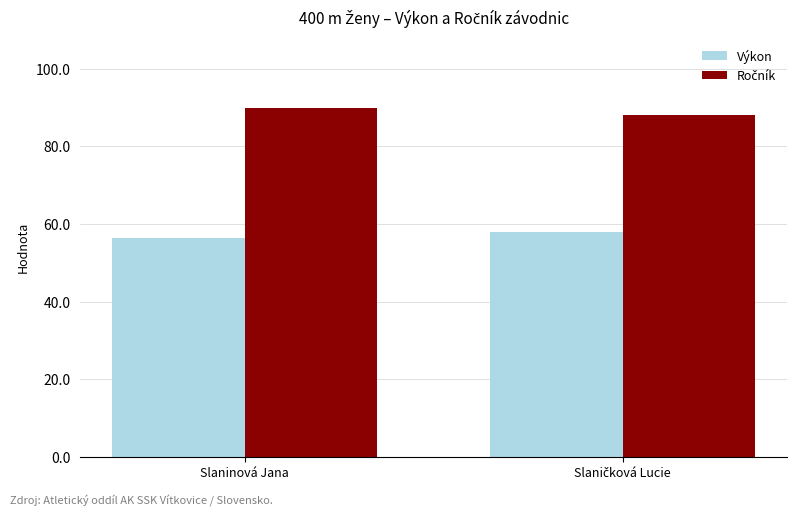

What is the total value across all series at Slaninová Jana?

146.3